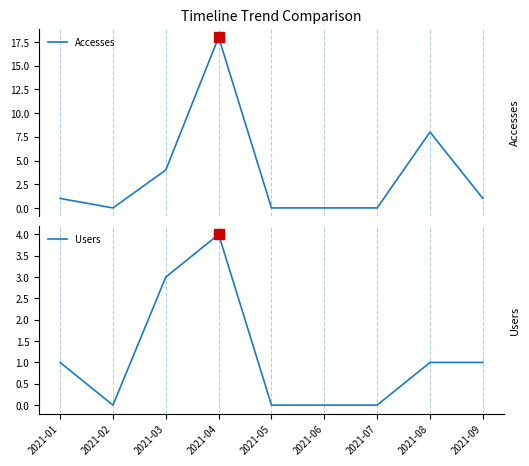

How many lines are shown in the chart?

2